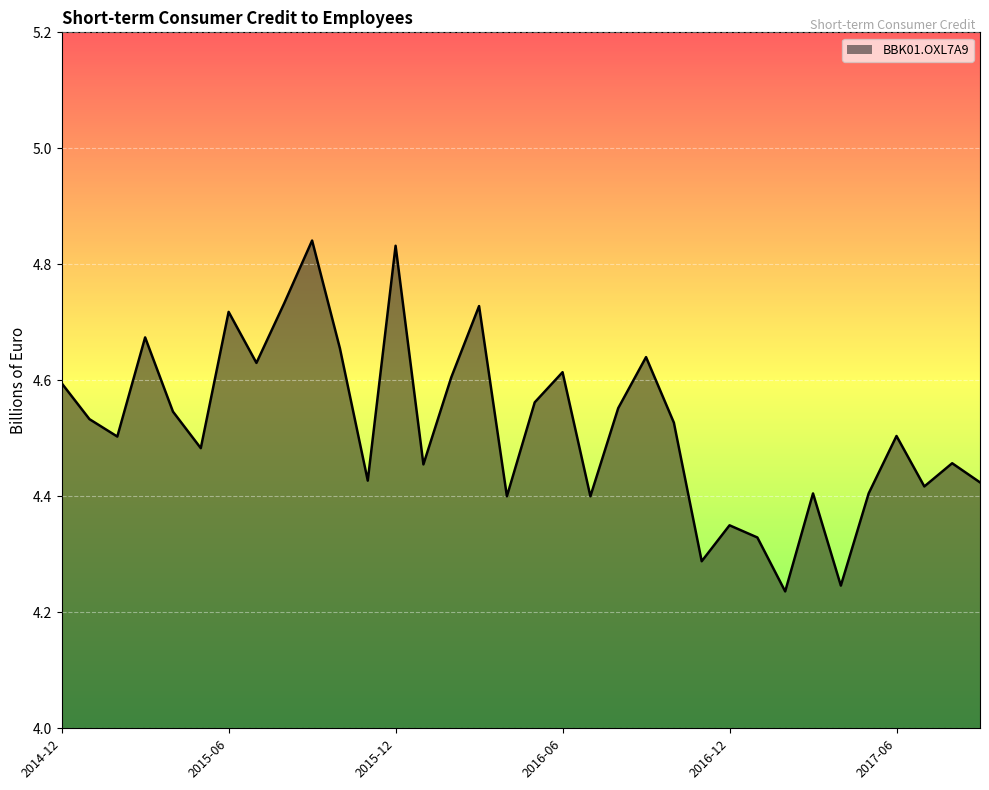

Where is the data nearest to the value 4?

2017-02